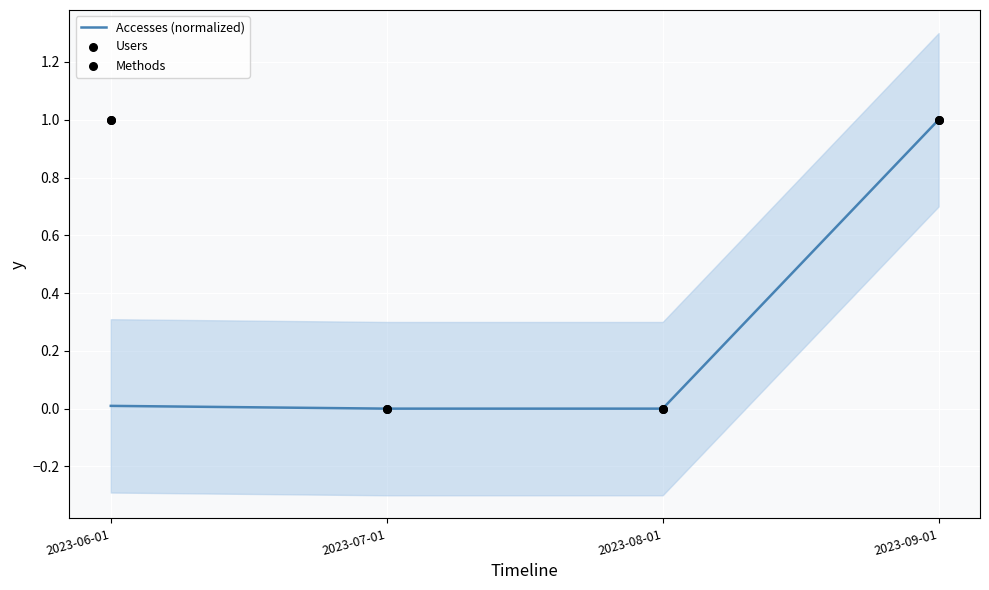

Is the value of Users at 2023-09-01 greater than the value of Accesses (normalized) at 2023-07-01?

Yes